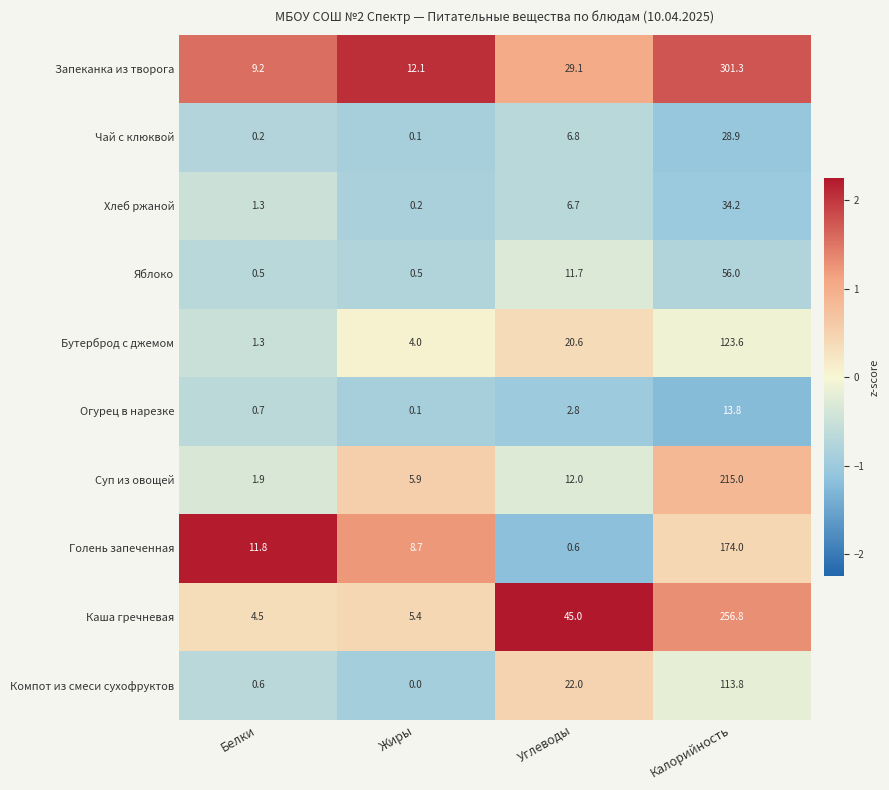

Which series changed the most between Белки and Углеводы?

Каша гречневая